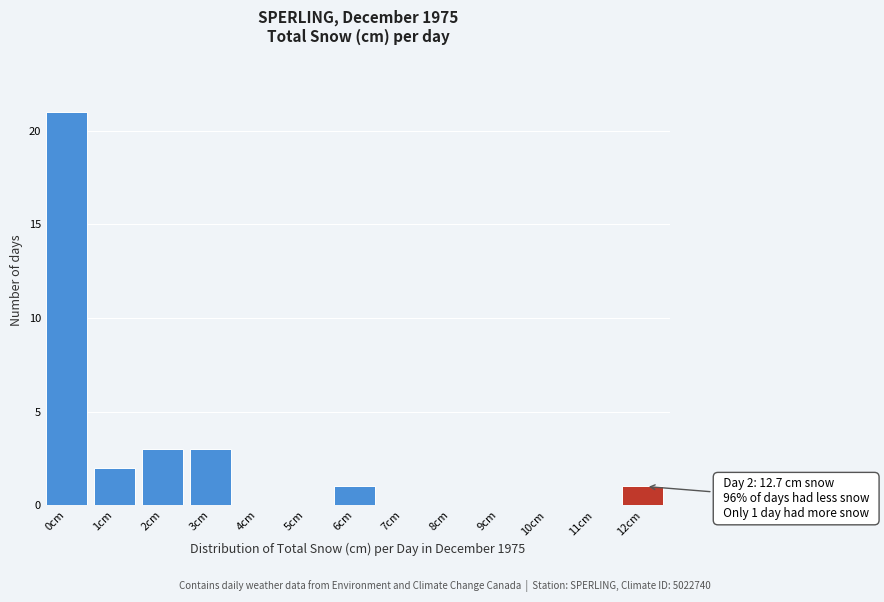

Reading left to right, what are all the values shown in this chart?

0cm=21	1cm=2	2cm=3	3cm=3	4cm=0	5cm=0	6cm=1	7cm=0	8cm=0	9cm=0	10cm=0	11cm=0	12cm=1